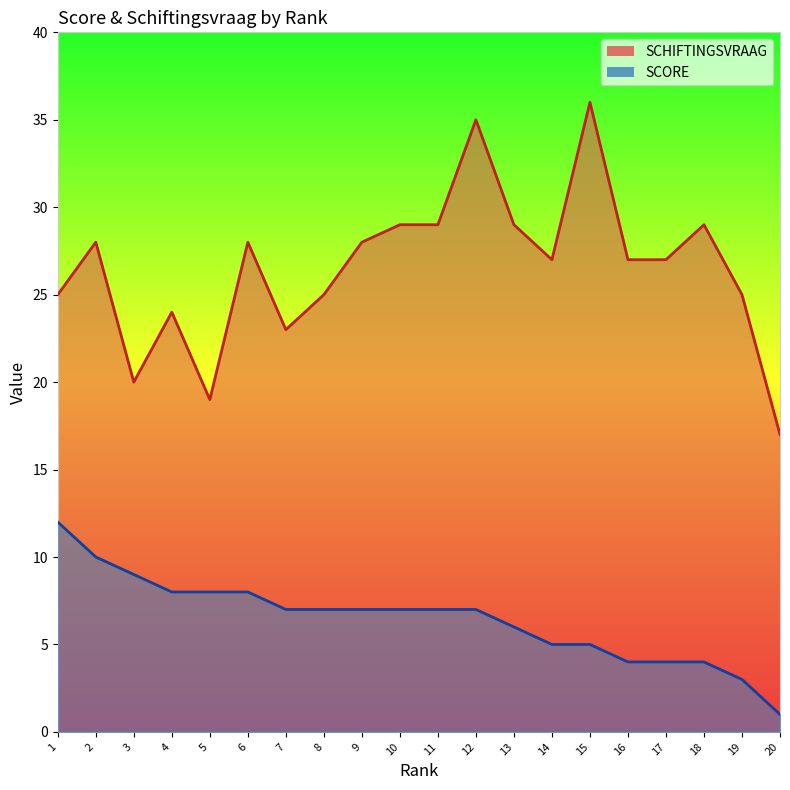

What is the sum of all SCHIFTINGSVRAAG values?

530